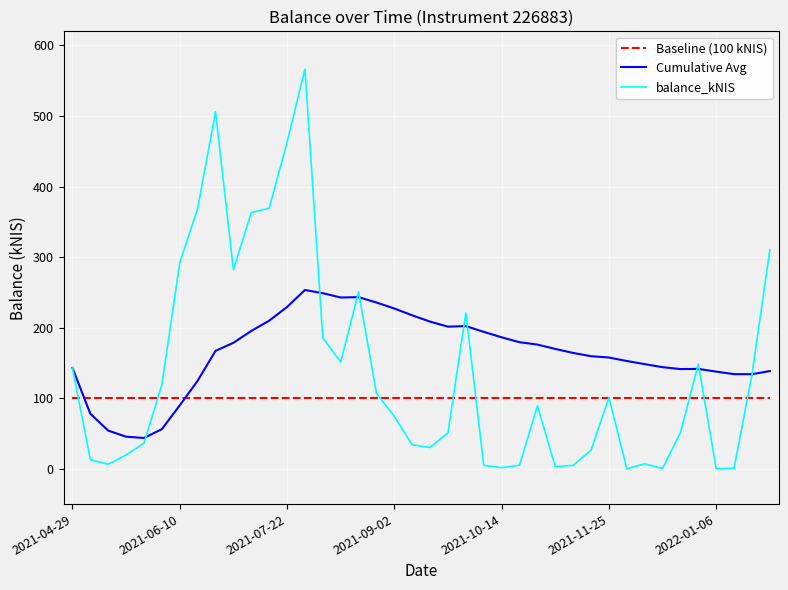

Which series has the largest range (max minus min)?

balance_kNIS